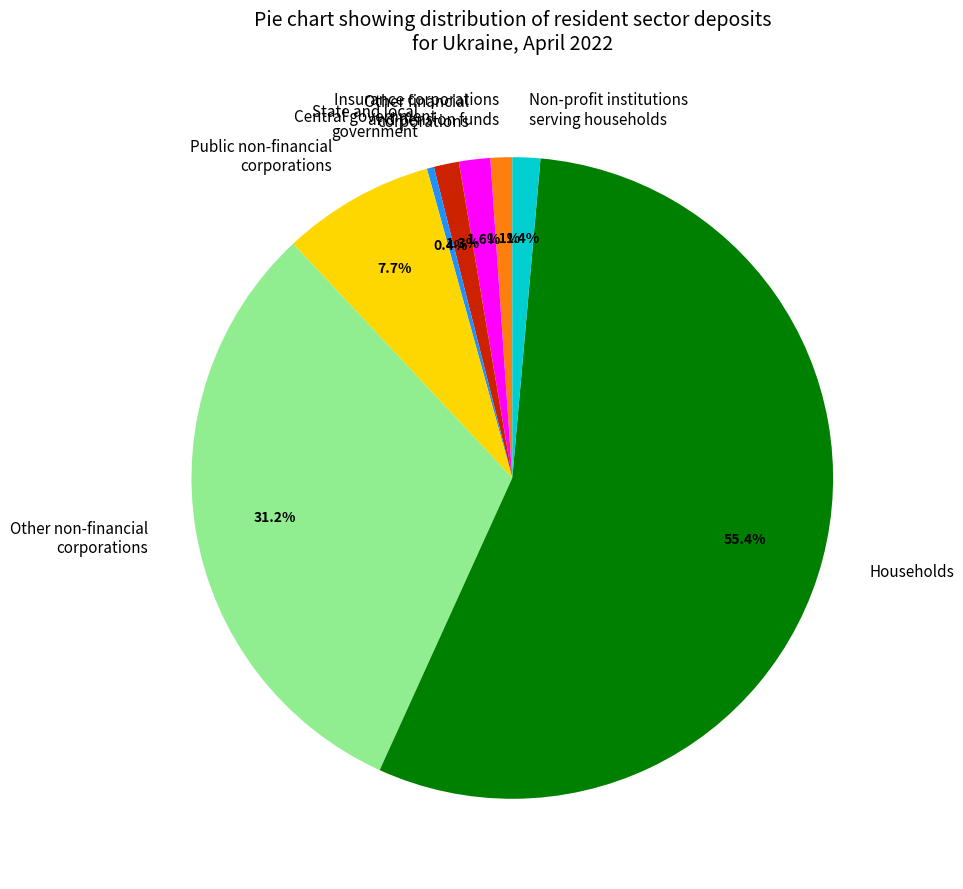

Between Other non-financial corporations and Households, which is larger?

Households